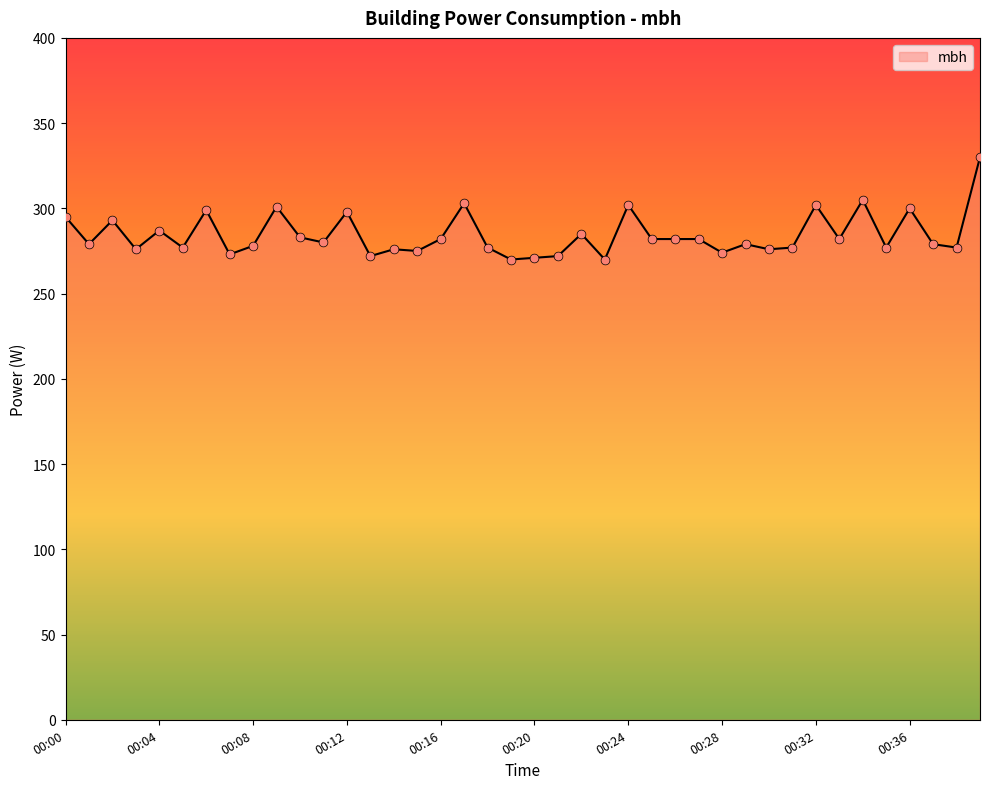

What is the smallest value displayed?

270